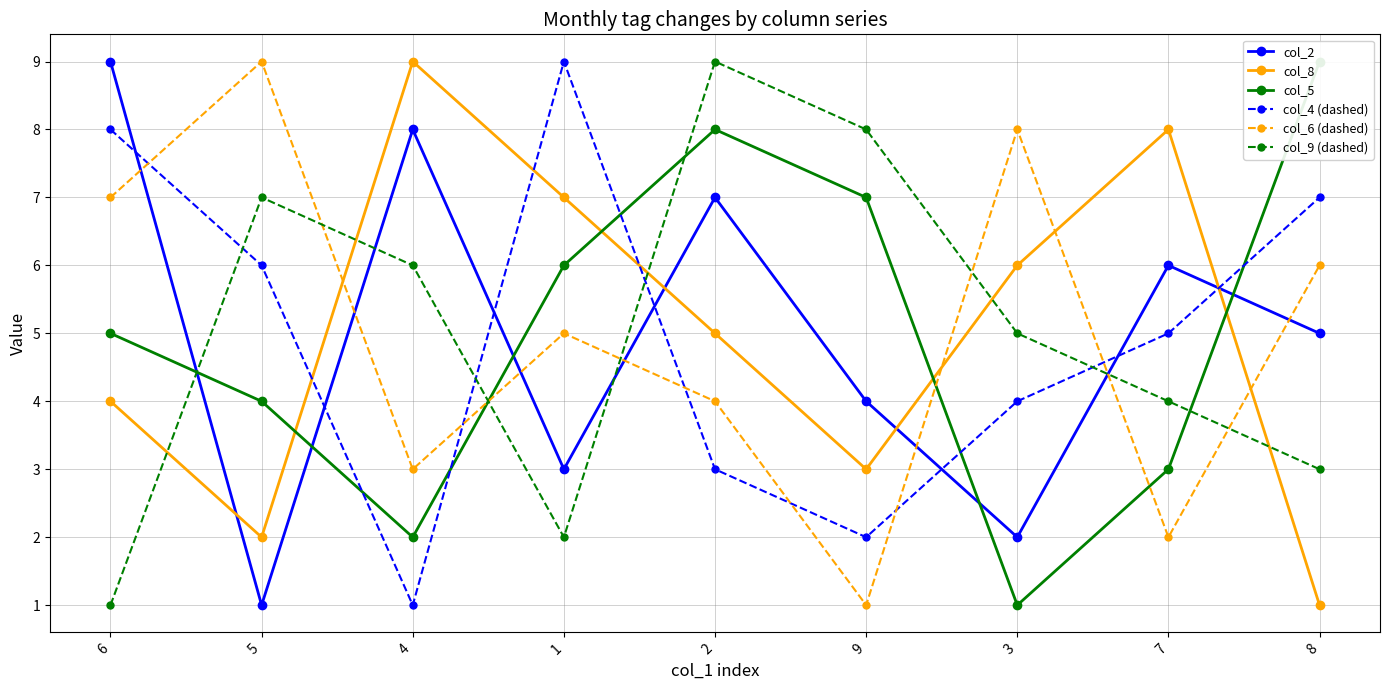

How many values in the col_4 (dashed) series are below 5?

4